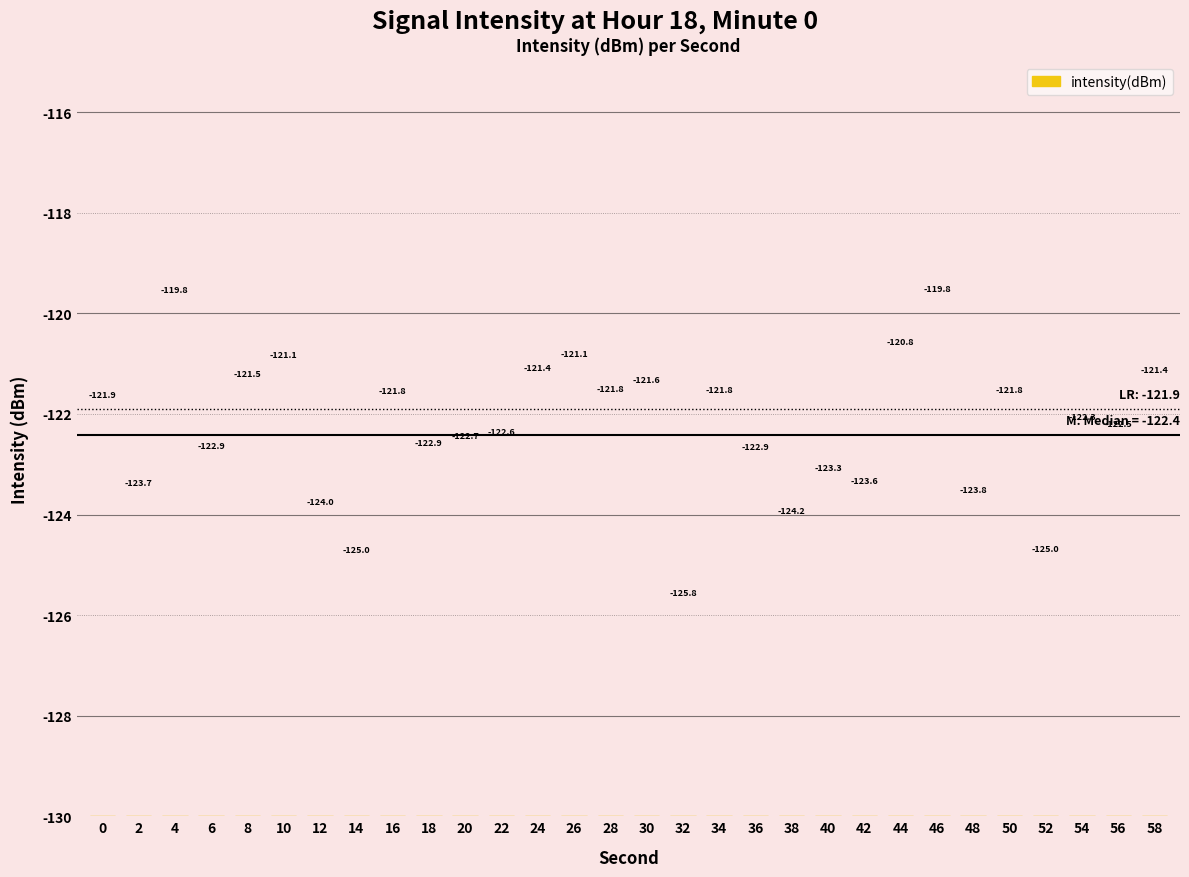

List the labels in order of value, largest first.

46, 4, 44, 26, 10, 24, 58, 8, 30, 28, 34, 50, 16, 0, 54, 56, 22, 20, 18, 6, 36, 40, 42, 2, 48, 12, 38, 52, 14, 32